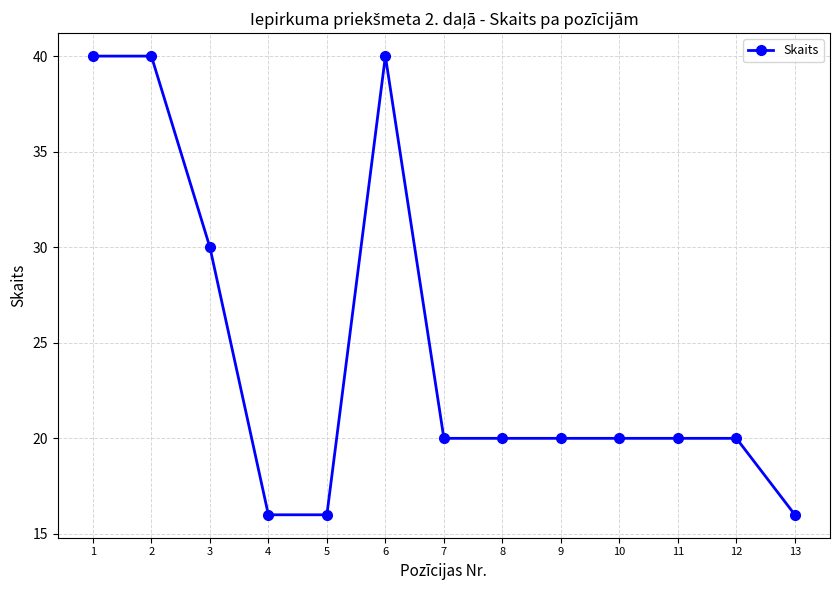

Which has a higher value, 2 or 7?

2